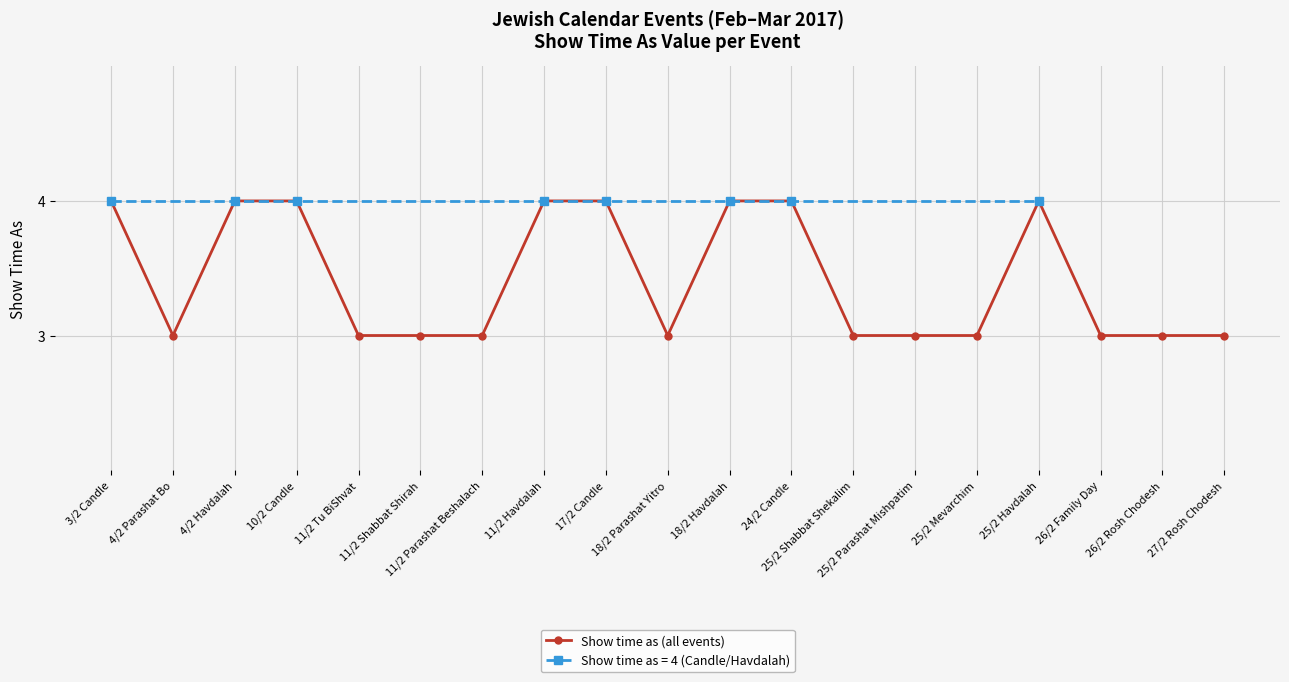

Is it true that the value at 25/2 Mevarchim is 5?

False